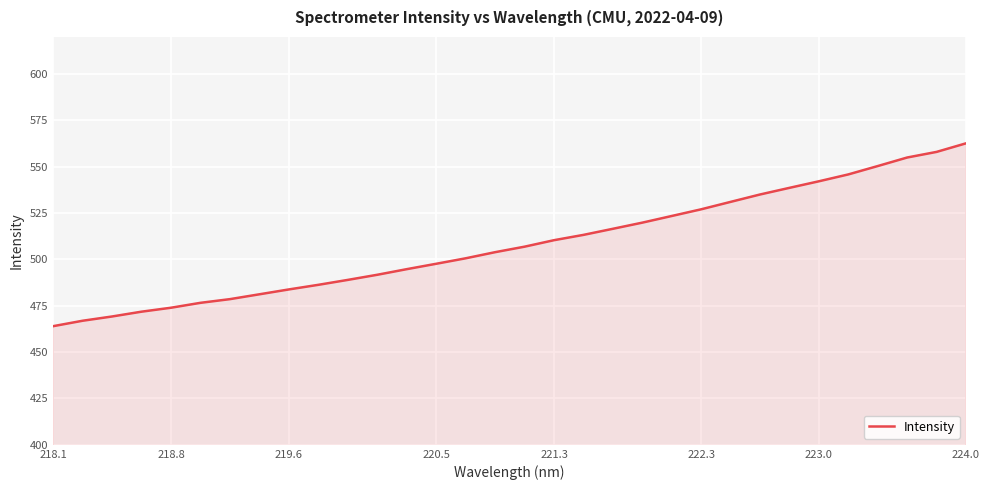

What is the change in value from 221.3 to 222.3?

+16.7